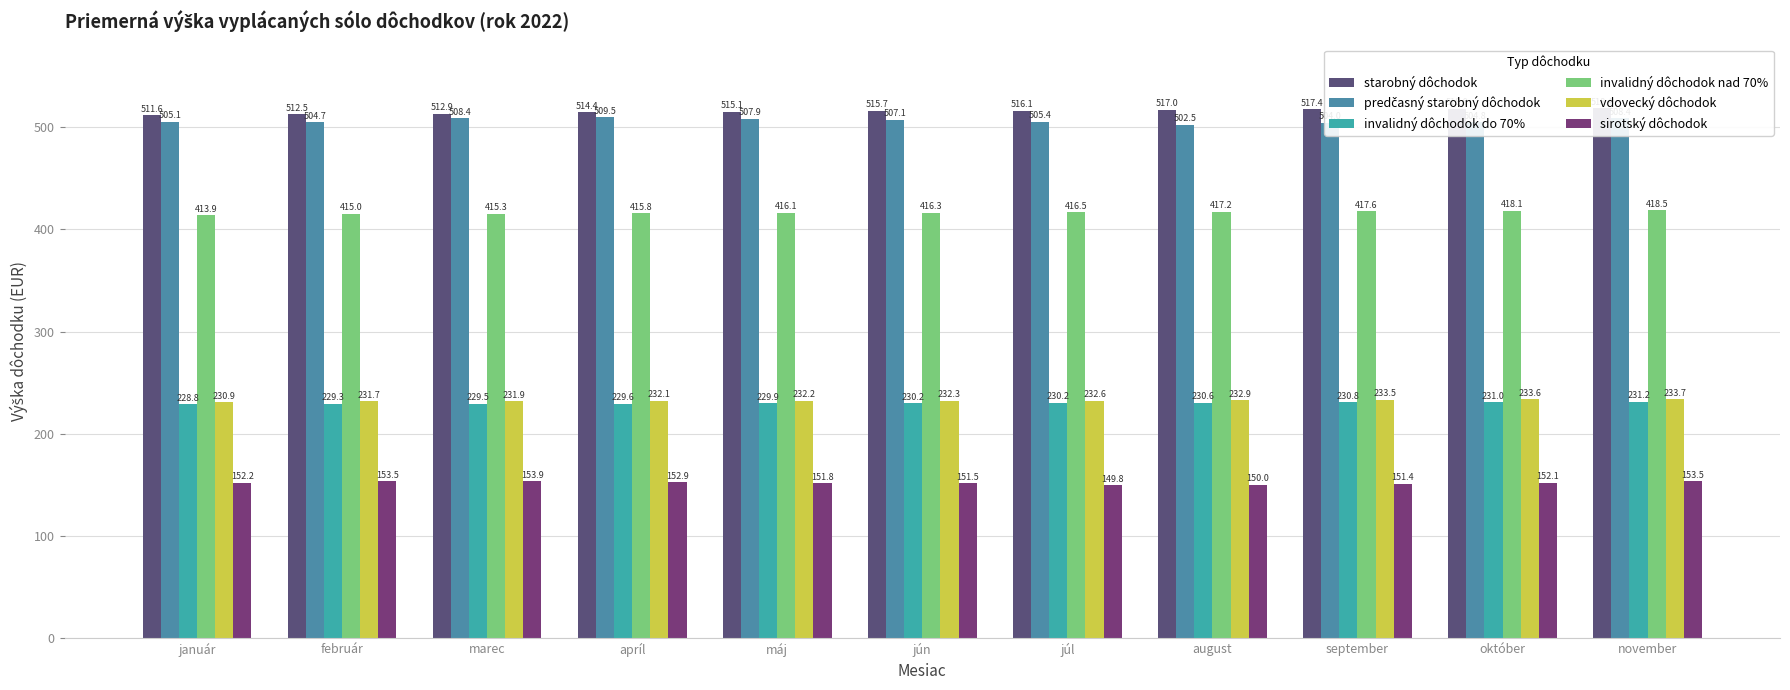

Is it true that vdovecký dôchodok equals 382.1 at apríl?

False